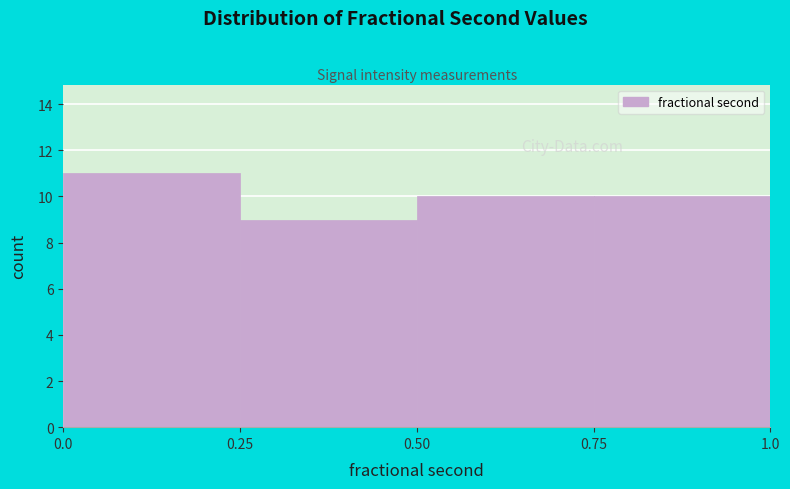

Over which range of the x-axis is the bar tallest?

0.0 to 0.25